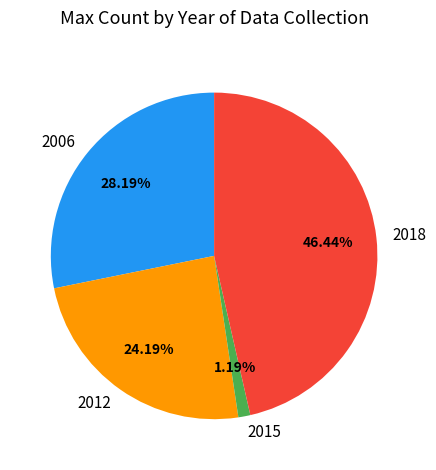

Approximately how many times larger is the value at 2006 compared to 2012?

1.2